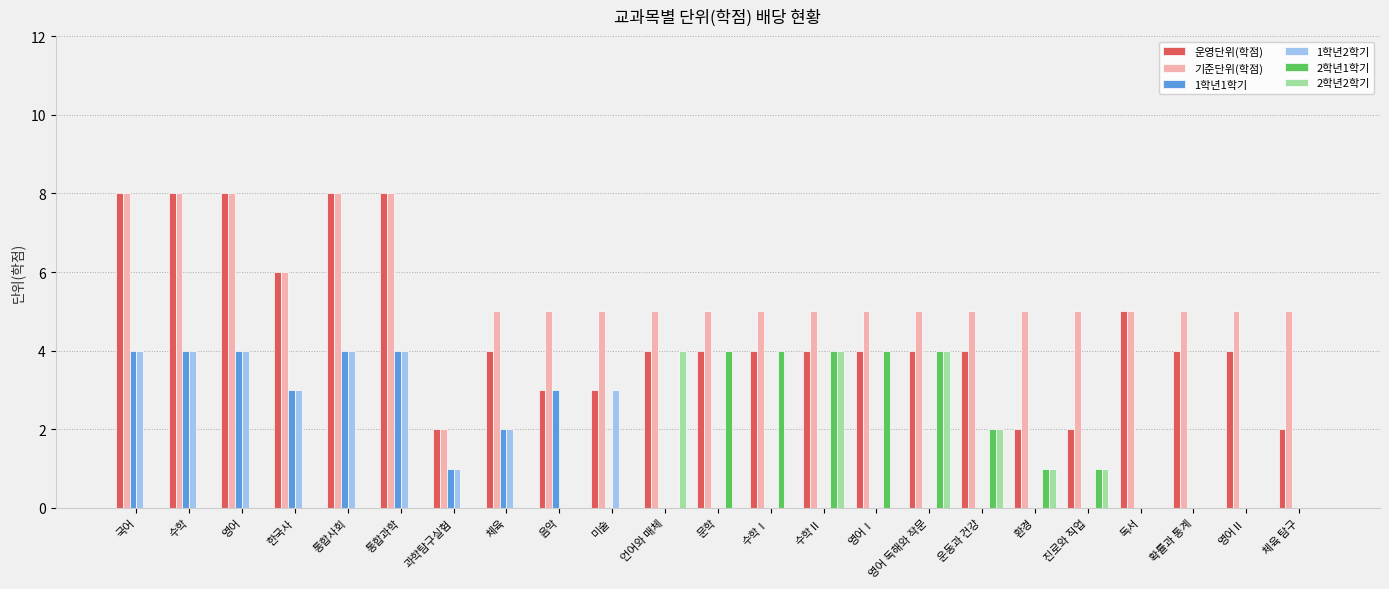

What is the total value across all series at 음악?

11